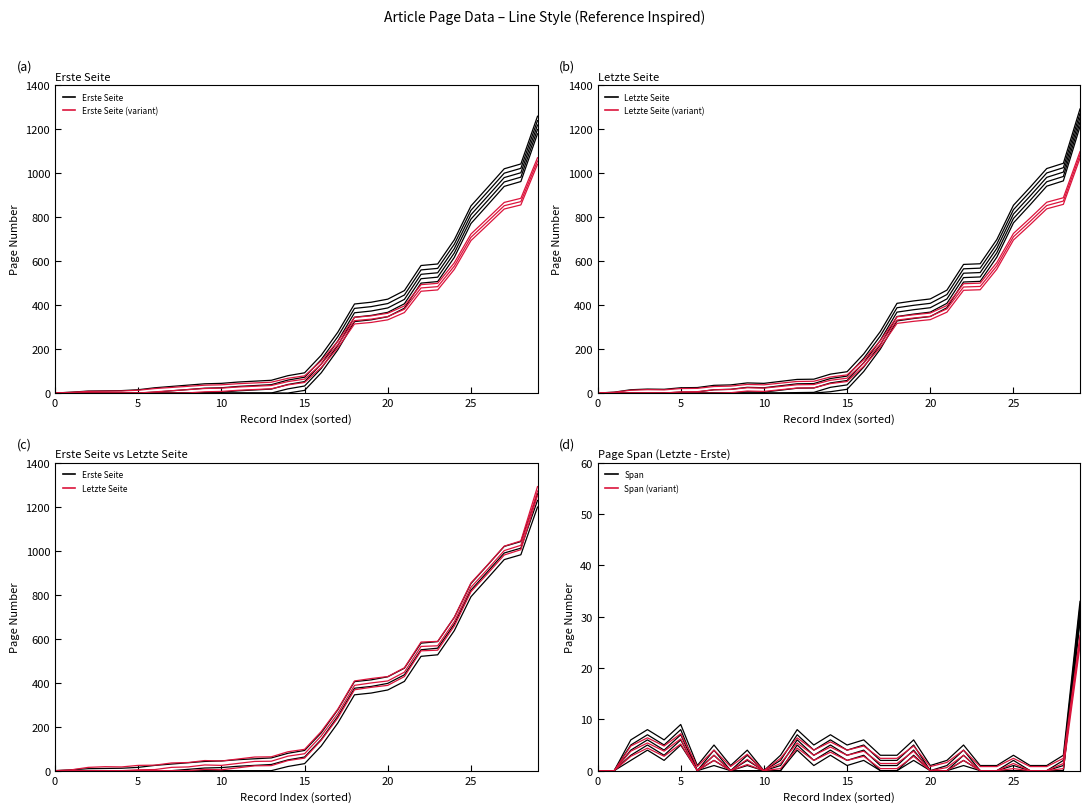

How many lines are shown in the chart?

2